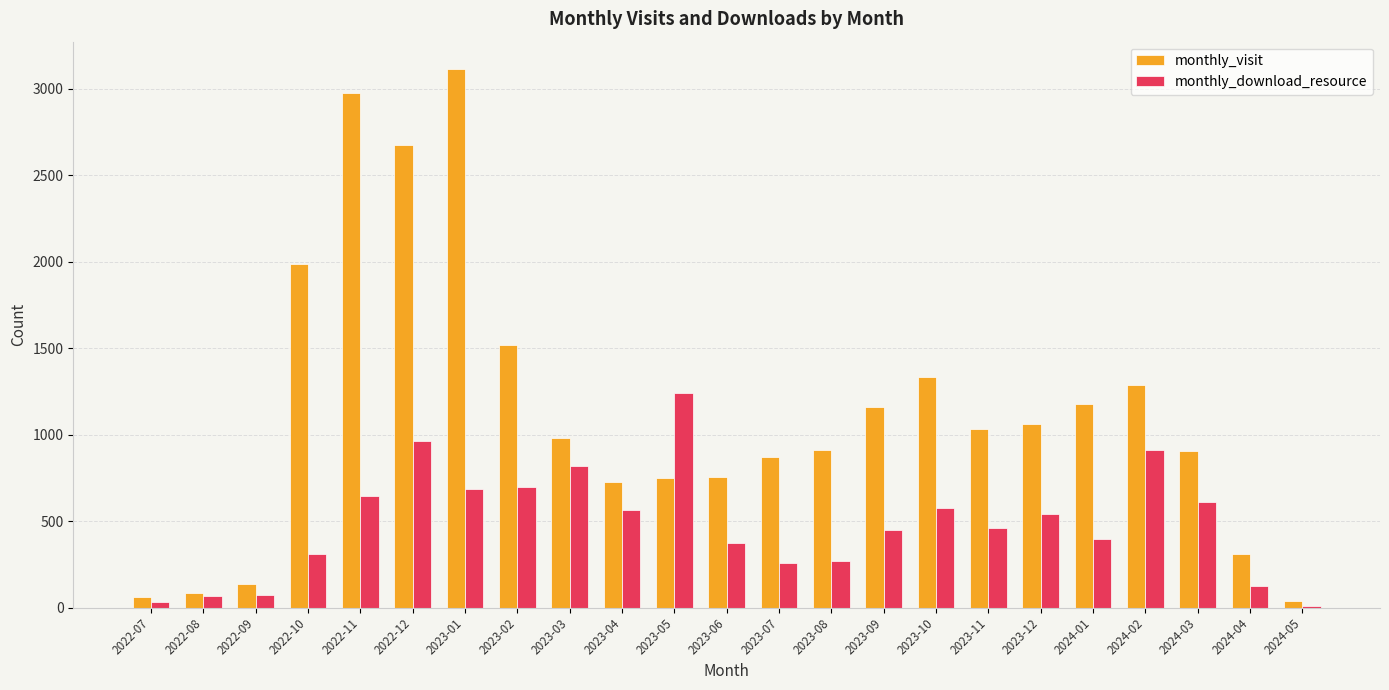

Is it true that monthly_visit equals 4523 at 2022-11?

False